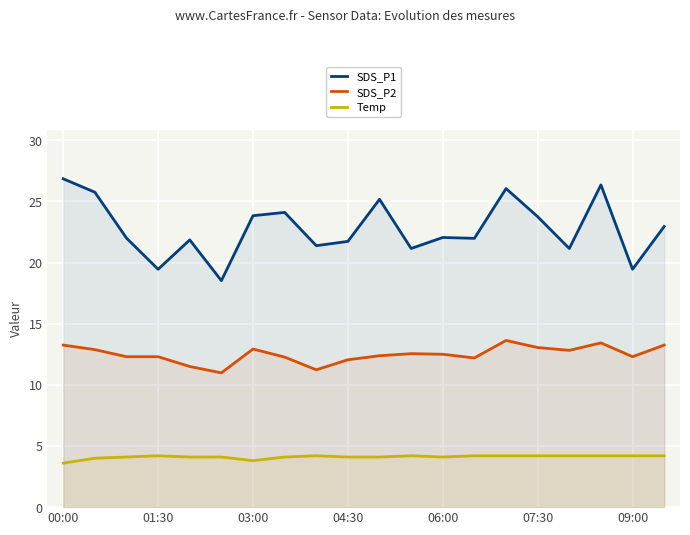

List the series in order of their peak value, highest first.

SDS_P1, SDS_P2, Temp